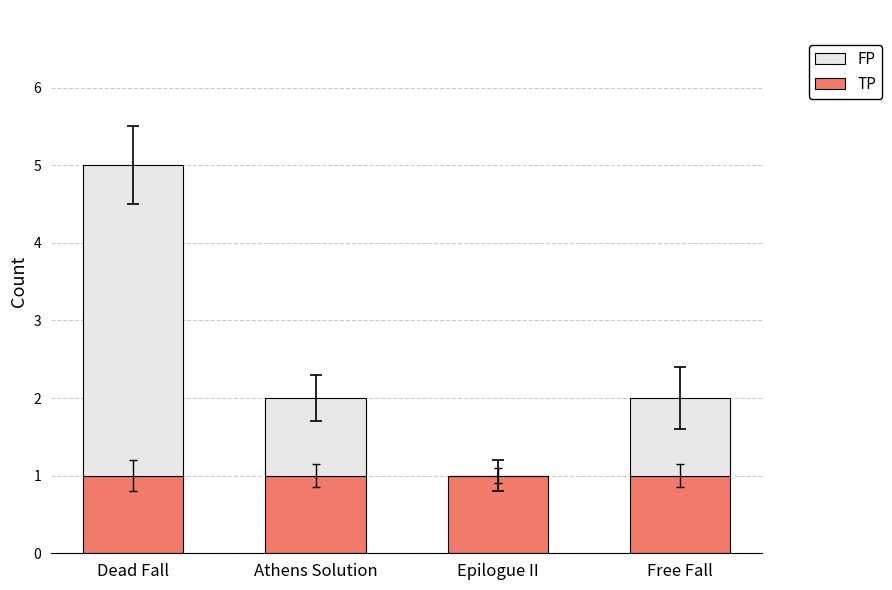

The value of TP at Free Fall is 1. True or false?

True